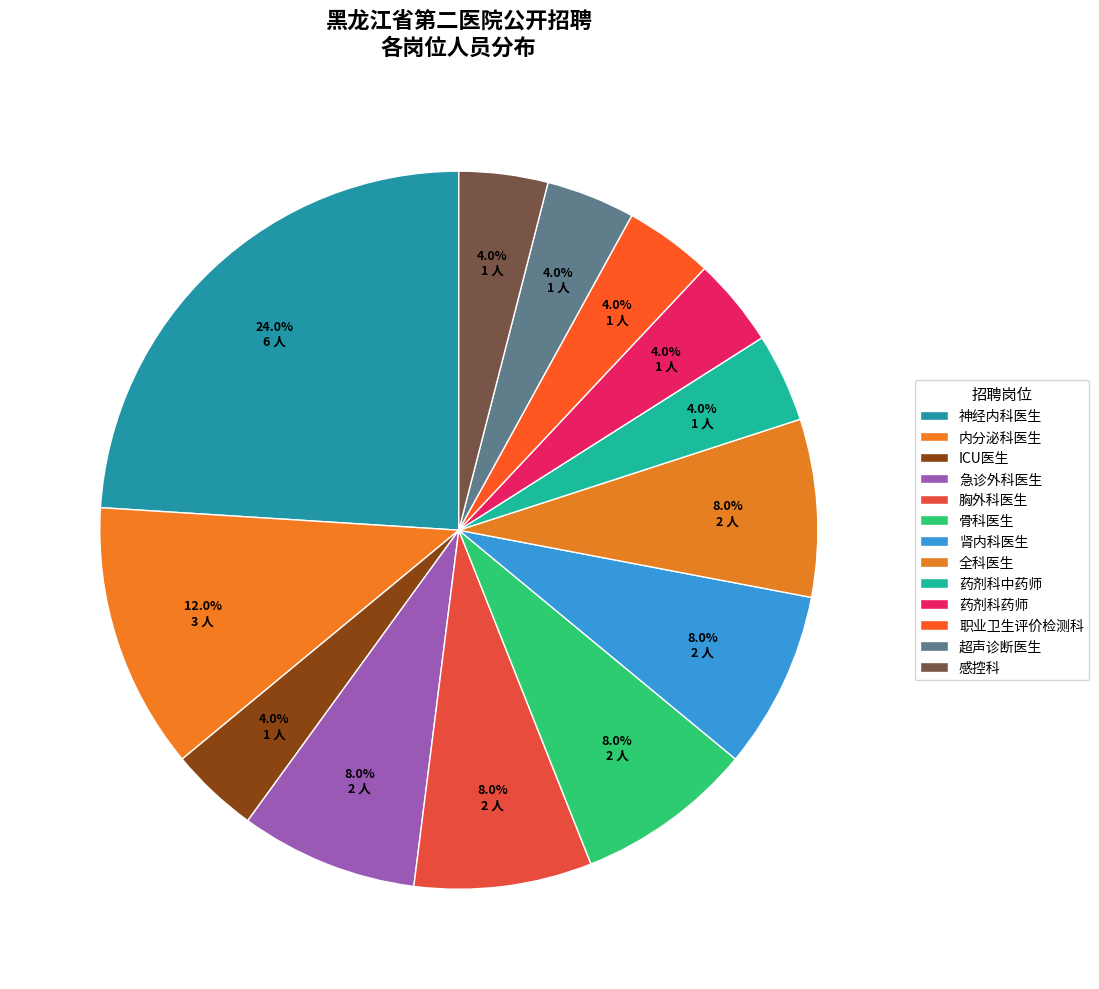

How many segments does this pie chart have?

13